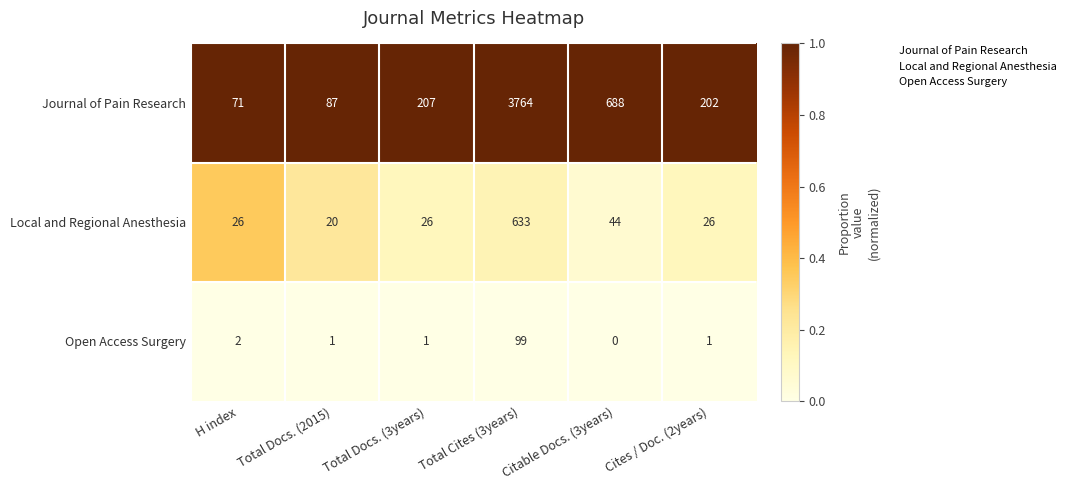

What is the highest value of the Local and Regional Anesthesia series?

633